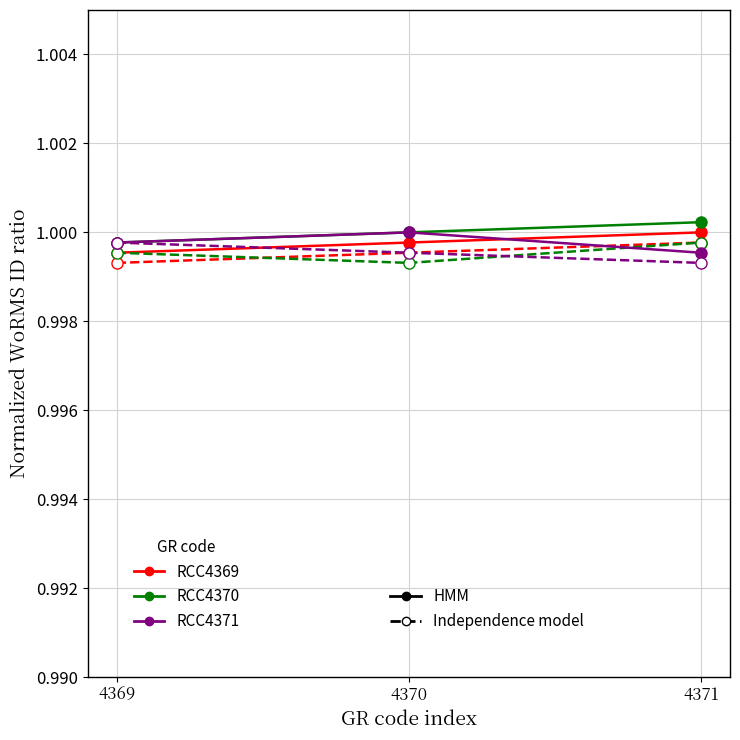

How many lines are shown in the chart?

6